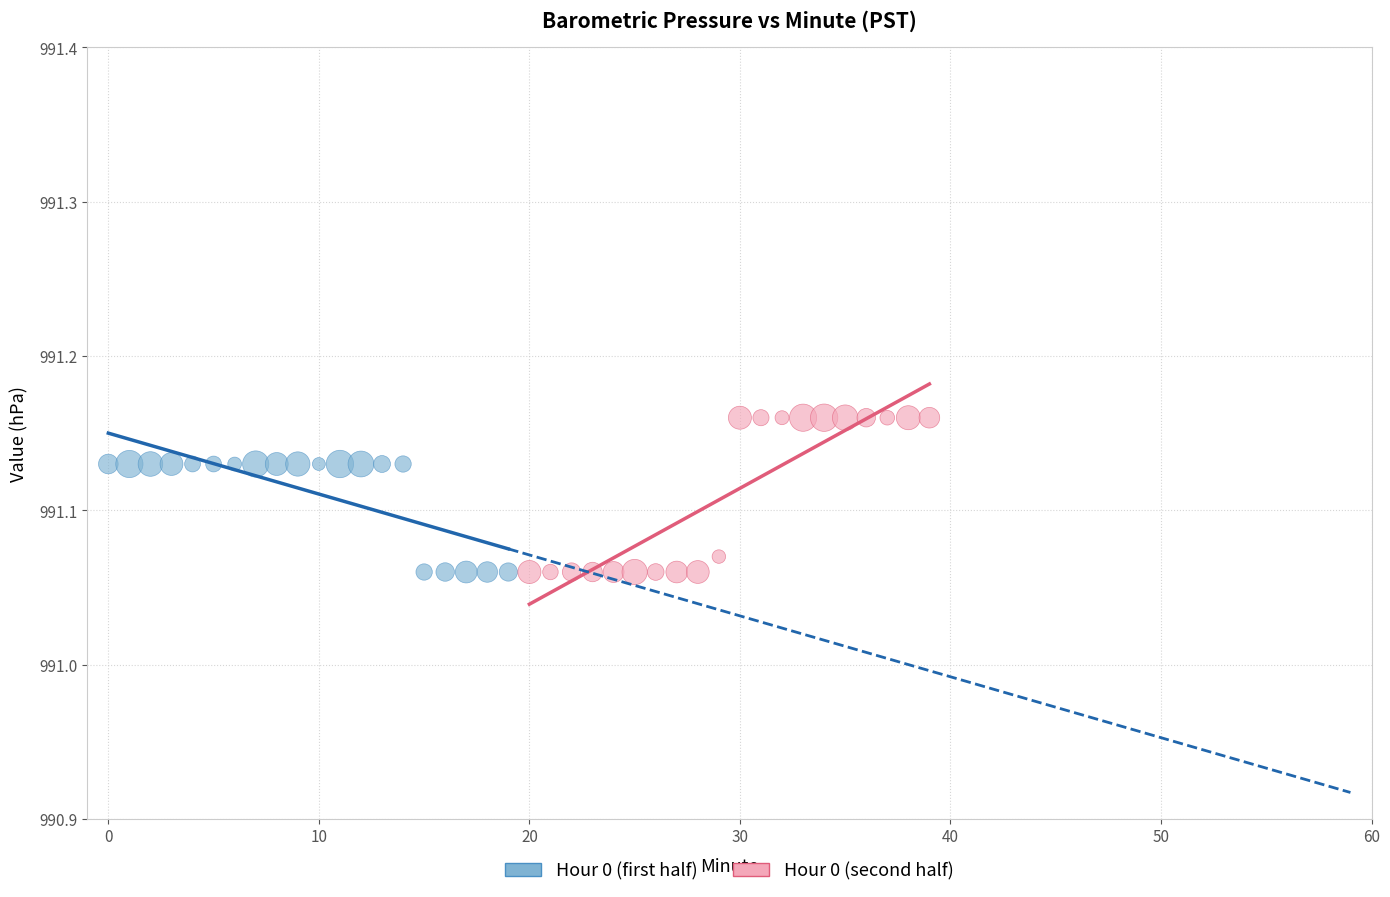

Which series has the widest spread of Y values?

Hour 0 (second half)